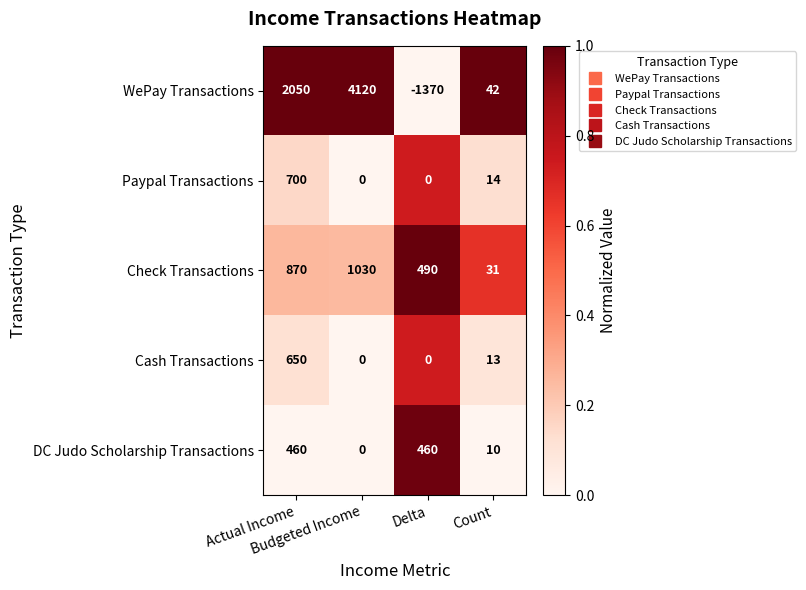

What is the greatest value displayed?

4120